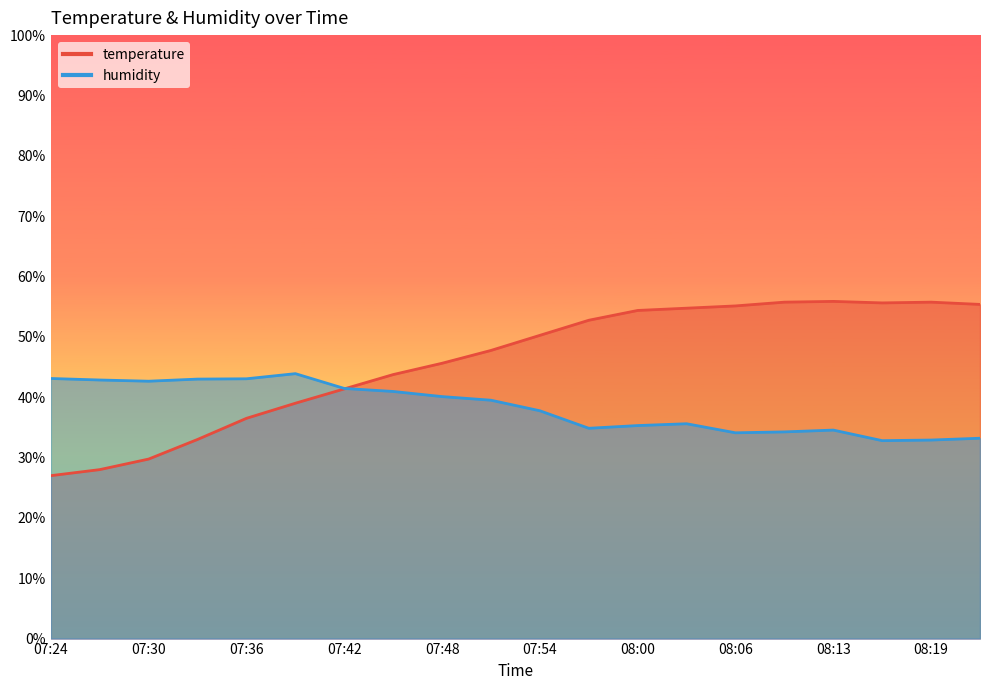

The value of humidity at 07:39 is 23.5. True or false?

False